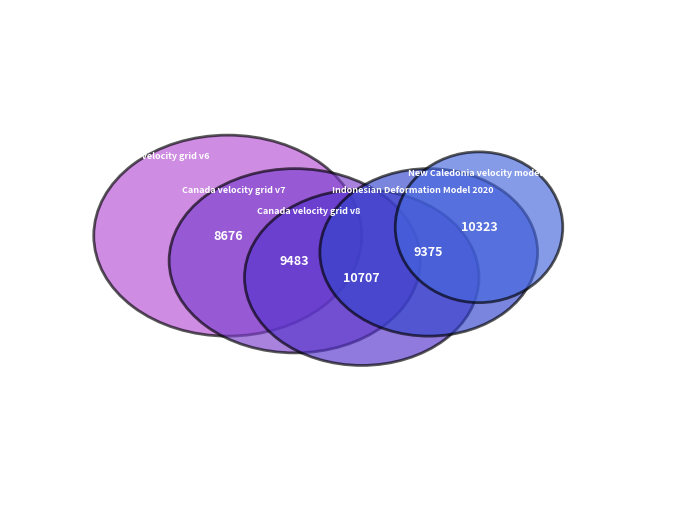

To the nearest percent, what is the average slice percentage?

20%